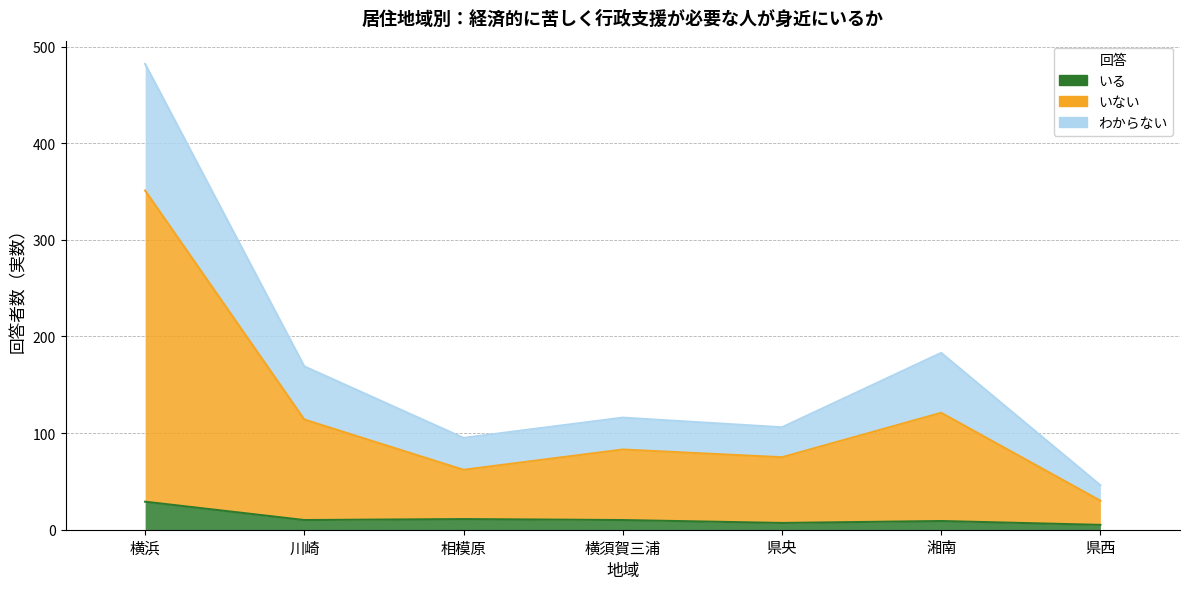

What is the label of the 3rd point from the left?

相模原